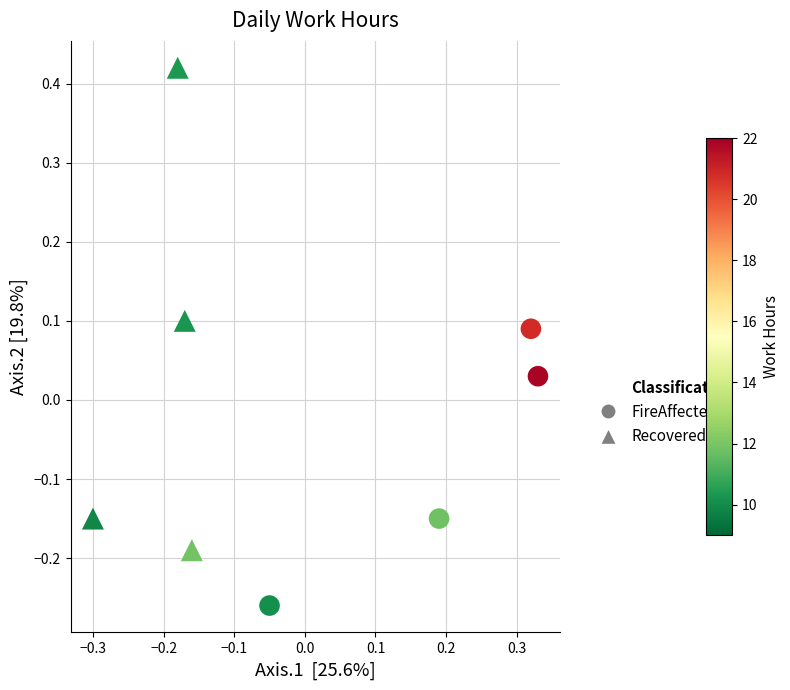

Which series has the widest spread of Y values?

Recovered